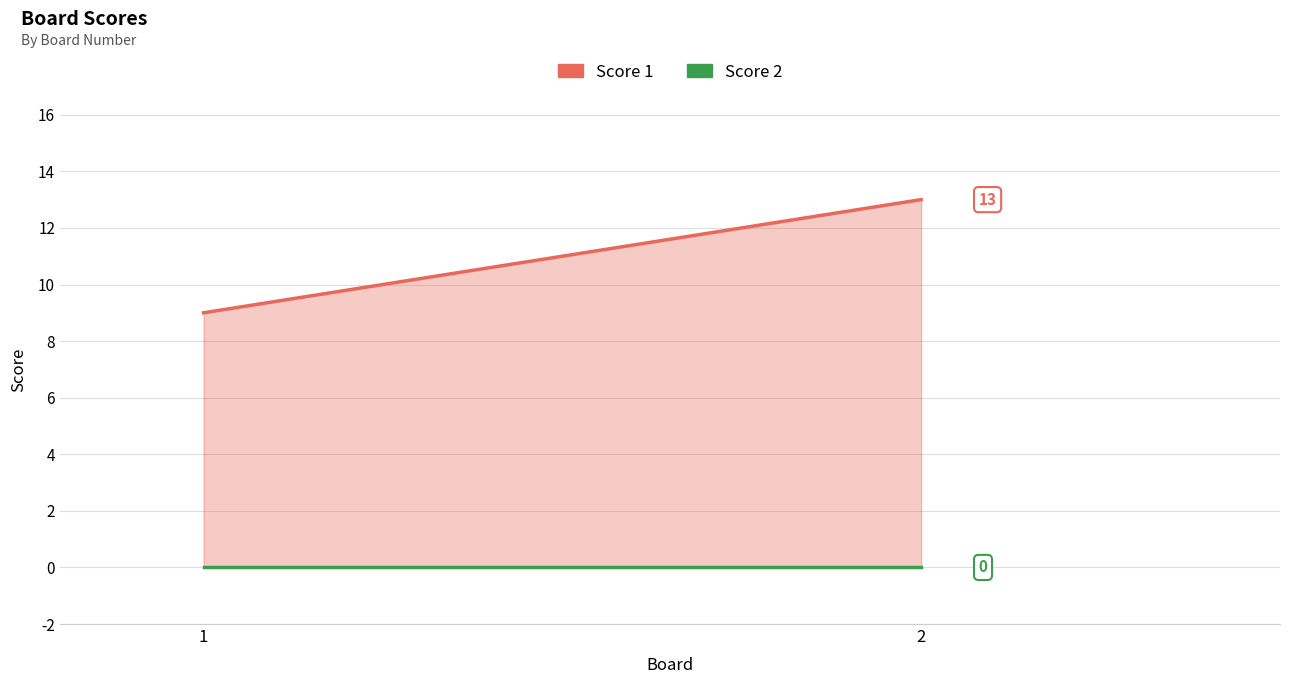

Rank the series by their maximum value, from lowest to highest.

Score 2, Score 1